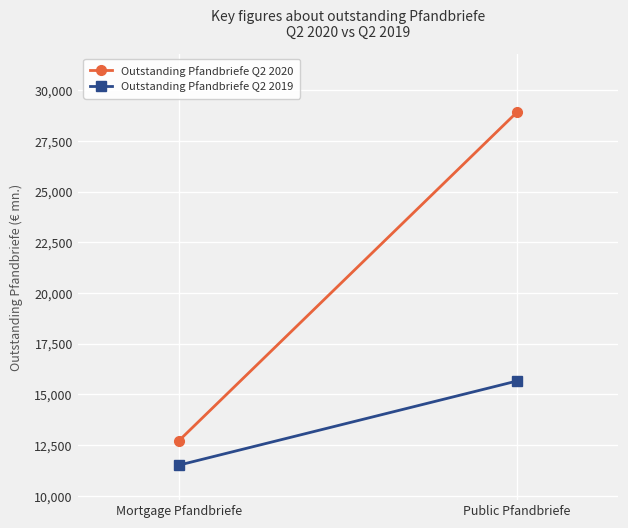

At which label is Outstanding Pfandbriefe Q2 2019 closest to 13590?

Mortgage Pfandbriefe